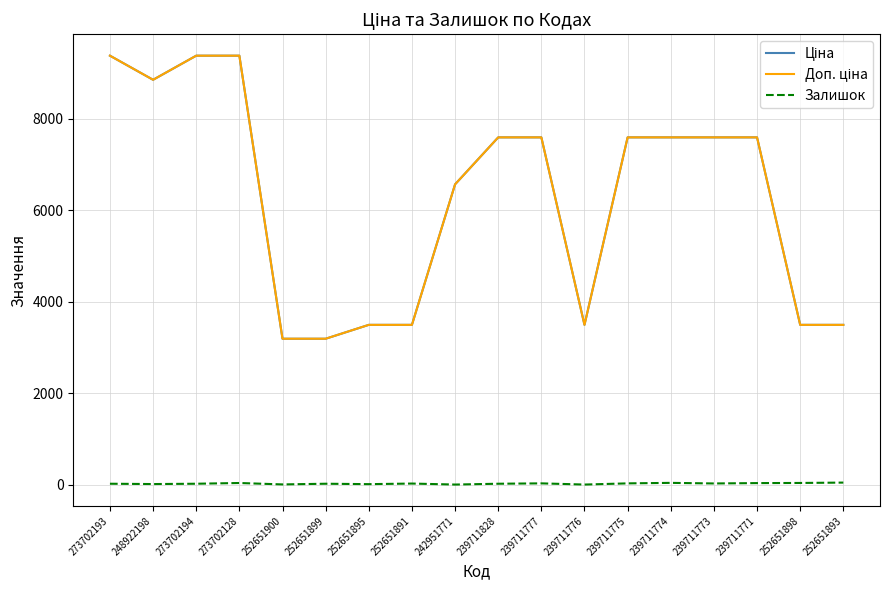

At how many categories does at least one series exceed 1793?

18